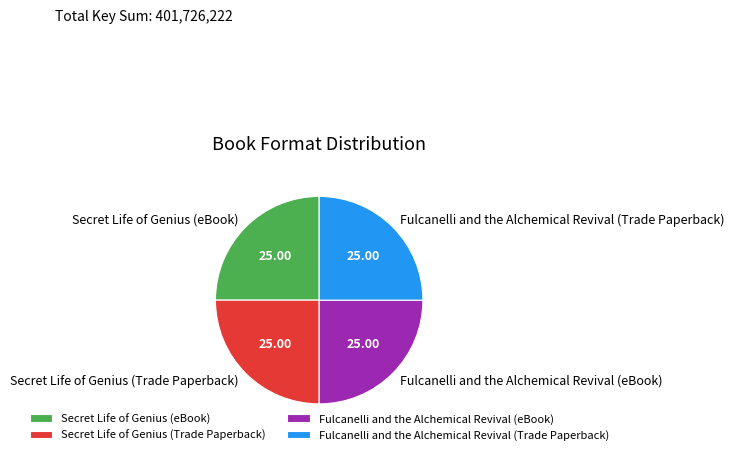

What is the ratio of the value at Secret Life of Genius (eBook) to the value at Fulcanelli and the Alchemical Revival (Trade Paperback)?

1.0